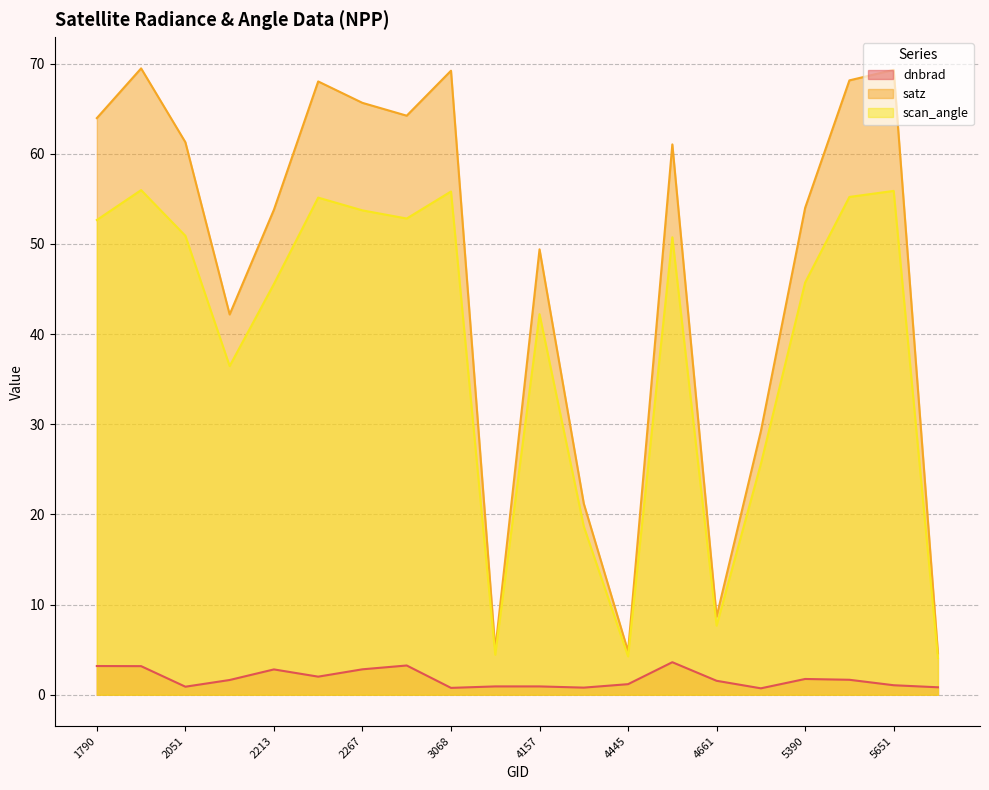

Reading left to right, transcribe all the data shown in this chart.

dnbrad: 3.2	3.2	0.9	1.6	2.8	2.0	2.8	3.2	0.8	0.9	0.9	0.8	1.2	3.6	1.5	0.7	1.7	1.7	1.1	0.8
satz: 63.9	69.5	61.3	42.2	53.8	68.0	65.6	64.2	69.2	5.0	49.4	21.2	4.8	61.0	8.7	29.2	54.0	68.1	69.3	4.6
scan_angle: 52.7	56.0	50.9	36.4	45.6	55.1	53.7	52.8	55.8	4.4	42.2	18.7	4.3	50.7	7.7	25.6	45.7	55.2	55.9	4.1